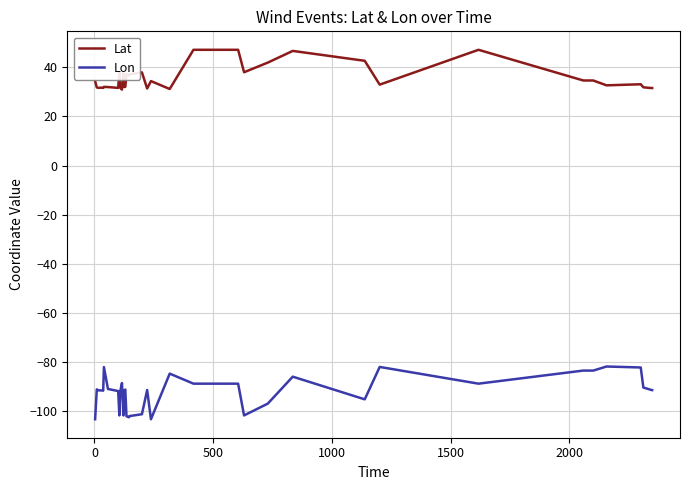

Rank the series by their average value, from lowest to highest.

Lon, Lat